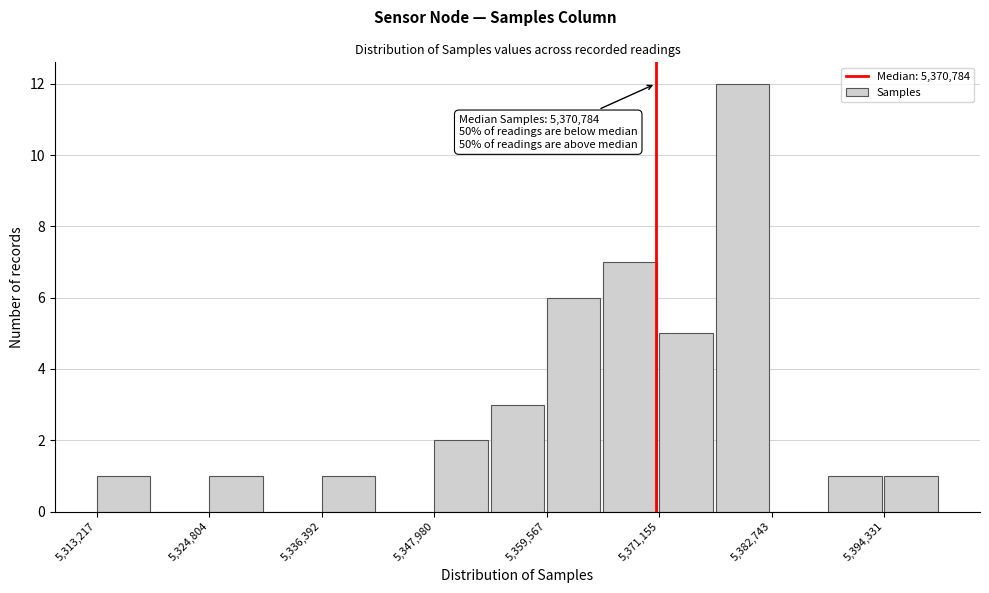

Read against the x-axis, roughly where is the centre of the tallest bar?

5380000